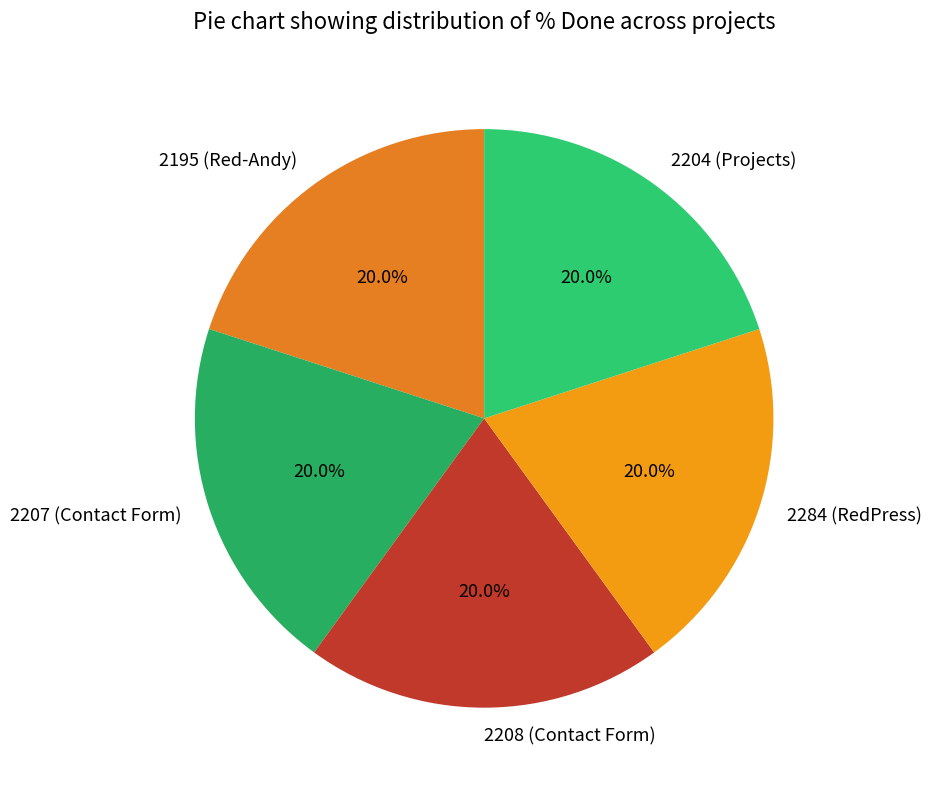

What percentage is NOT represented by 2195 (Red-Andy)?

80.0%